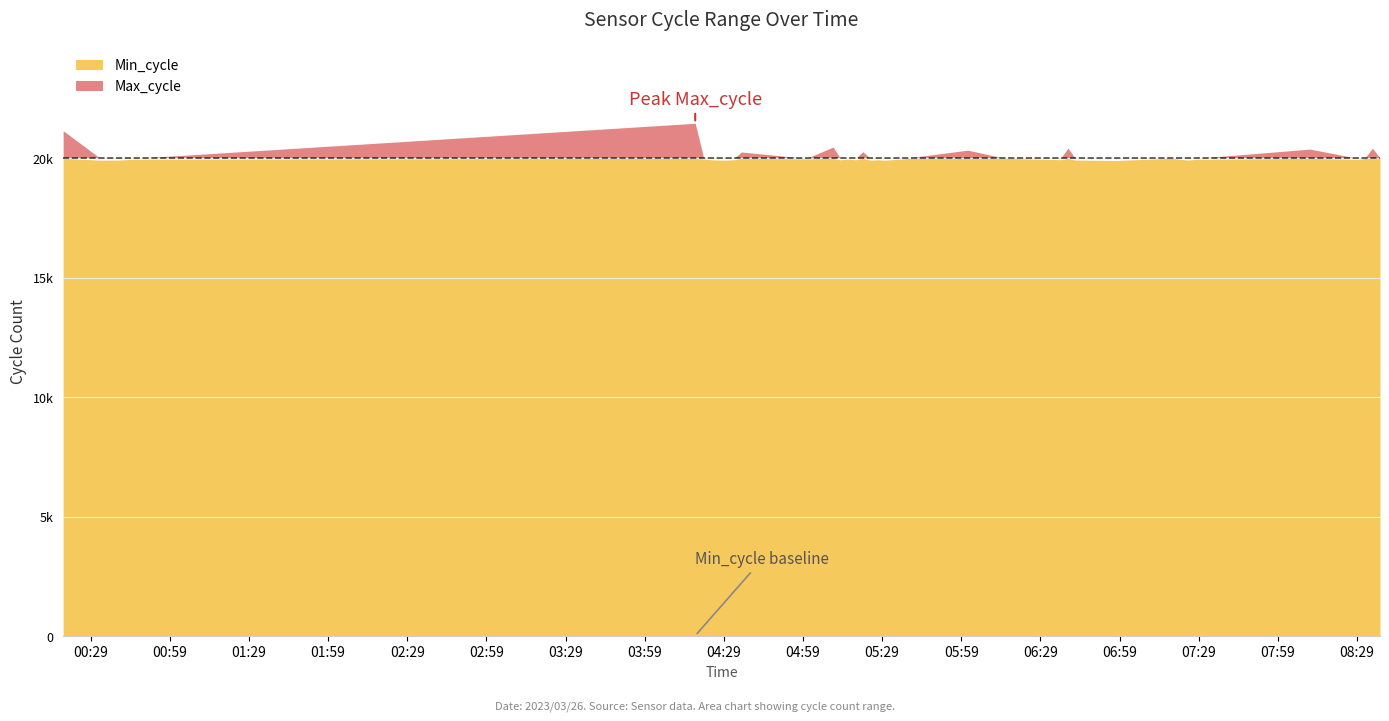

What is the label of the 18th point from the right?

2023/03/26 05:39:59